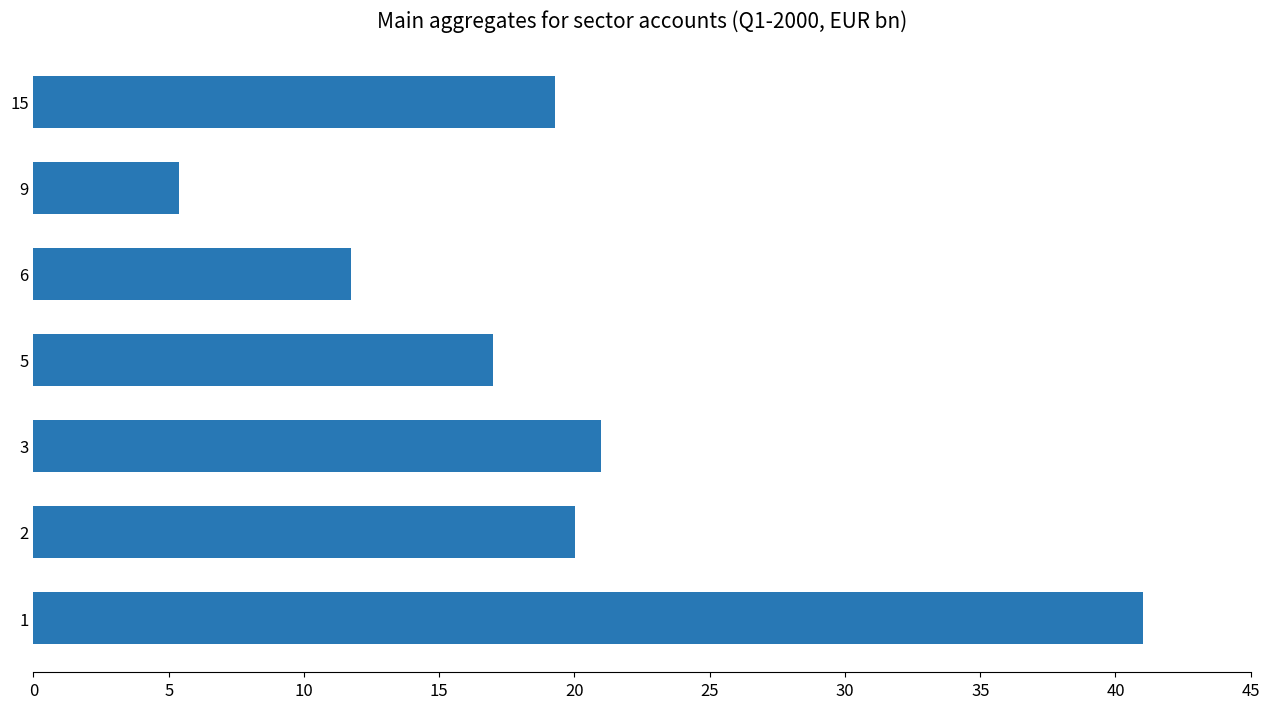

What is the difference between the maximum and minimum values?

35.6